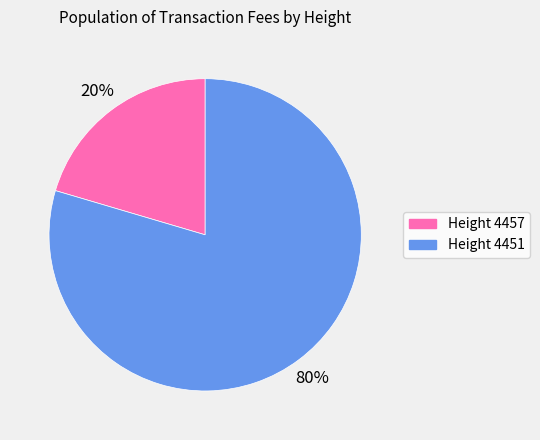

Does any single category account for the majority?

Yes